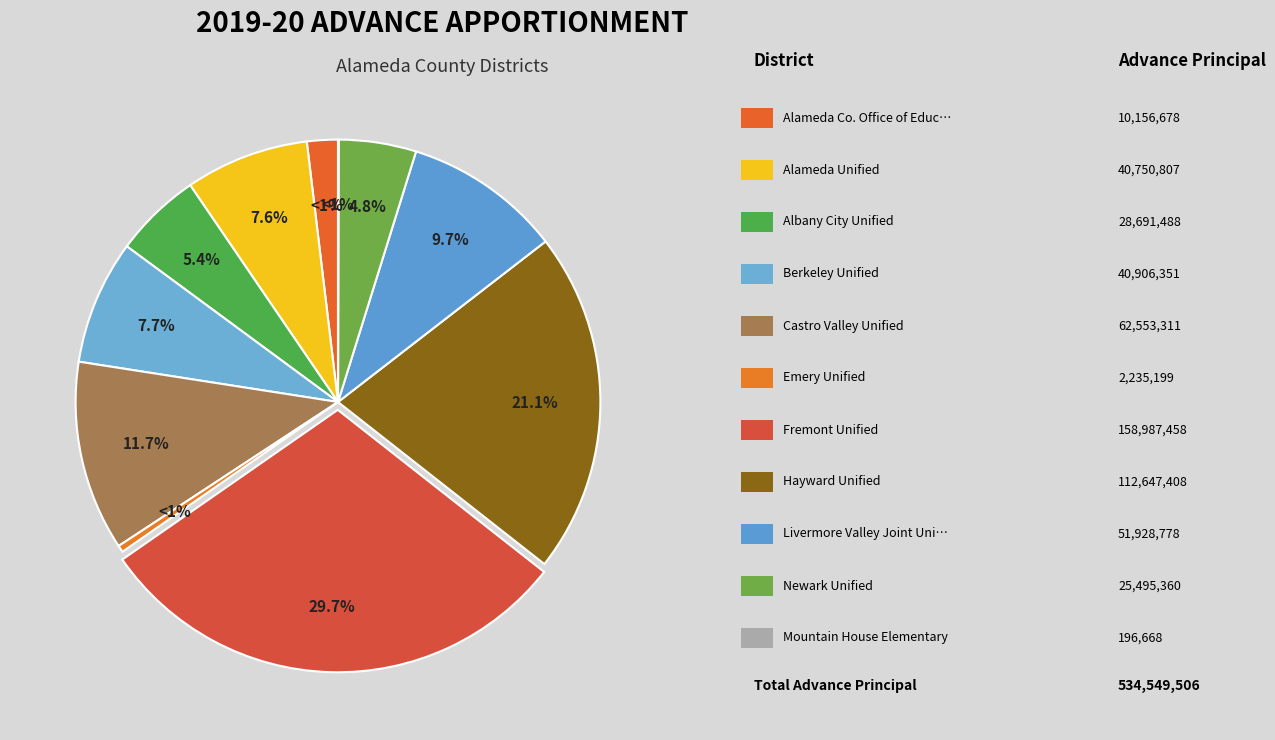

How many segments does this pie chart have?

11